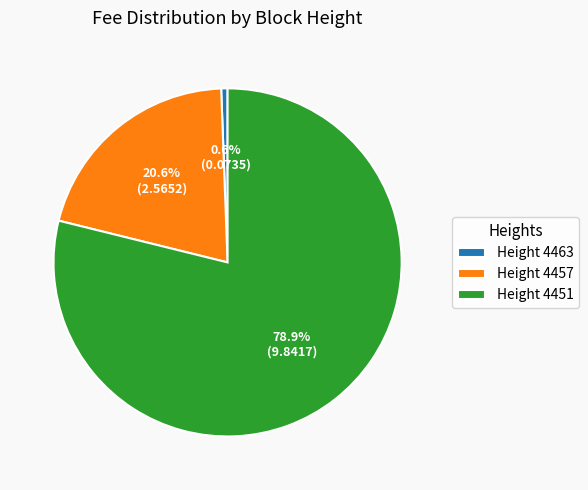

How many slices are in this pie chart?

3